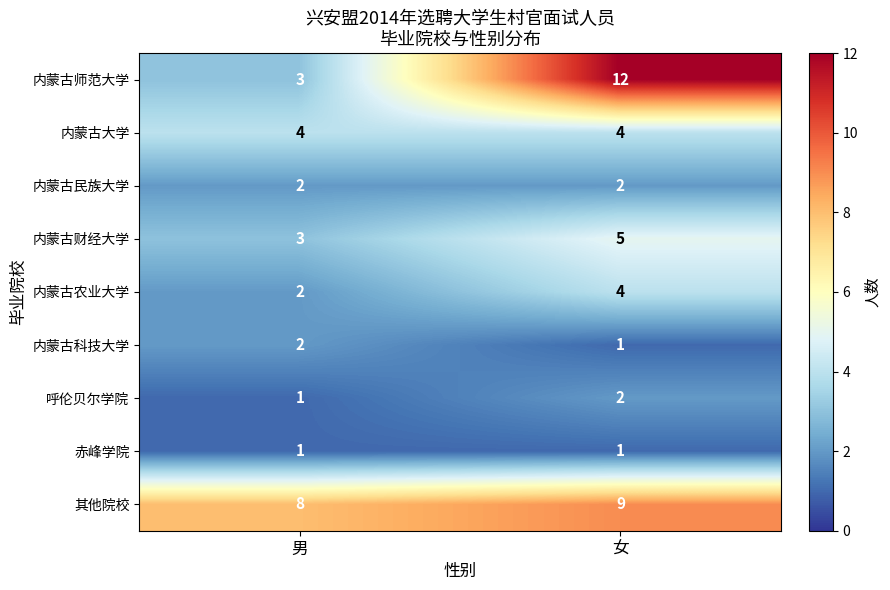

Reading left to right, transcribe all the data shown in this chart.

内蒙古师范大学: 3	12
内蒙古大学: 4	4
内蒙古民族大学: 2	2
内蒙古财经大学: 3	5
内蒙古农业大学: 2	4
内蒙古科技大学: 2	1
呼伦贝尔学院: 1	2
赤峰学院: 1	1
其他院校: 8	9